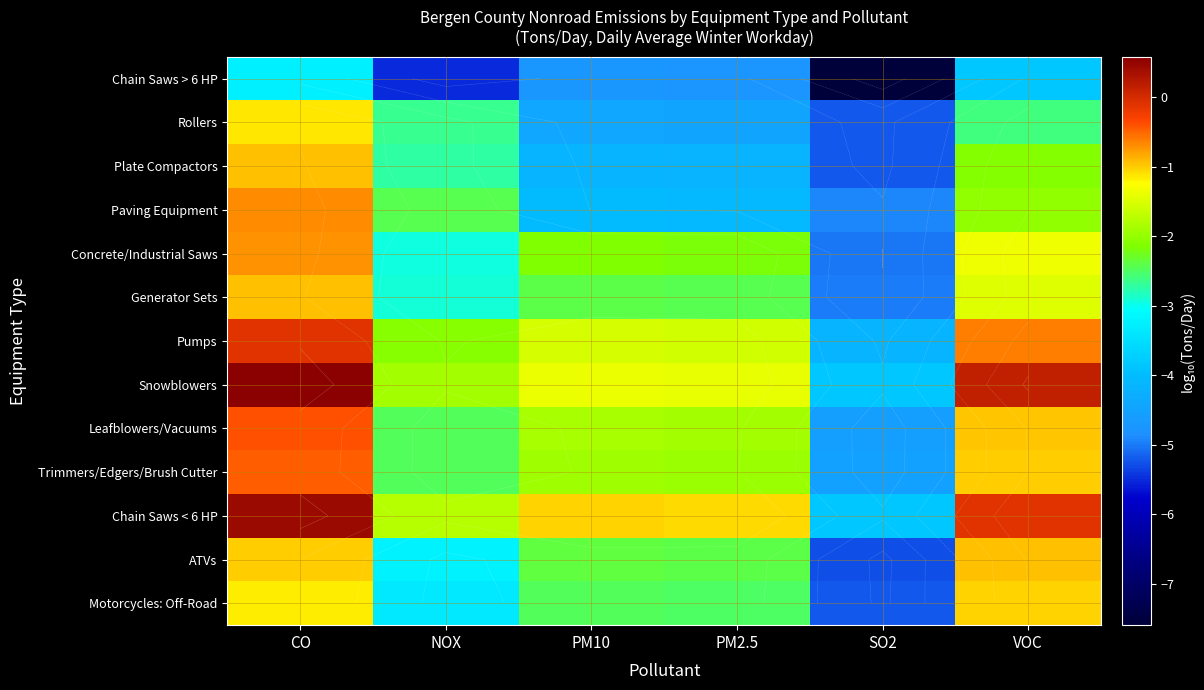

What is the spread (max minus min) of values at CO?

3.9